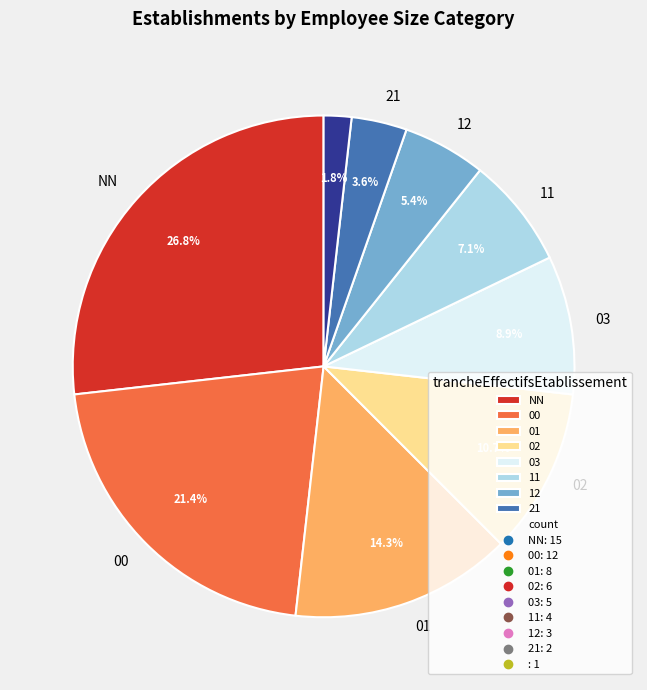

Does any single category account for the majority?

No